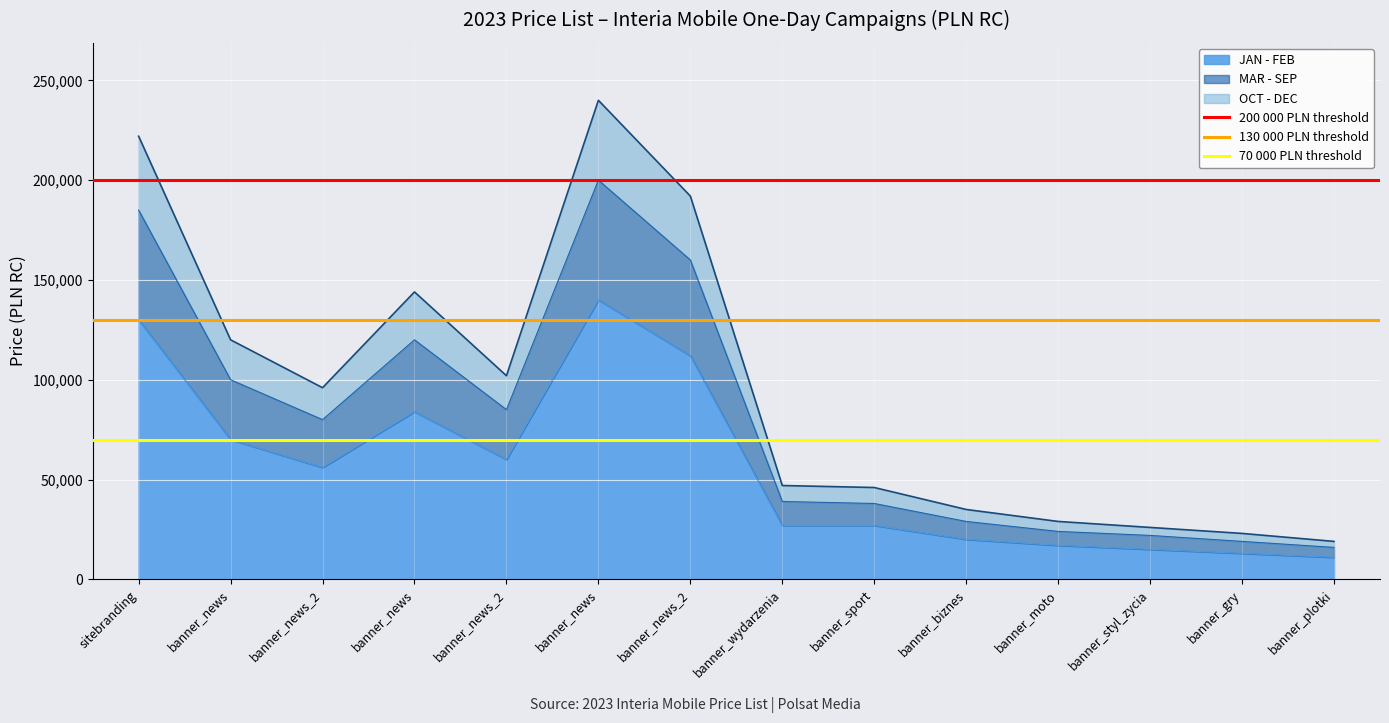

Which has a higher value, banner_news or sitebranding?

banner_news